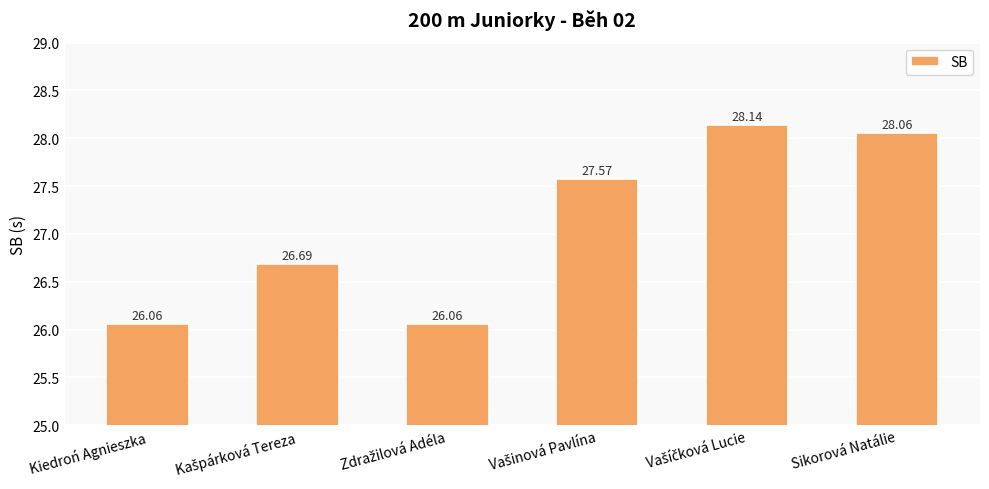

How many values exceed 27?

3